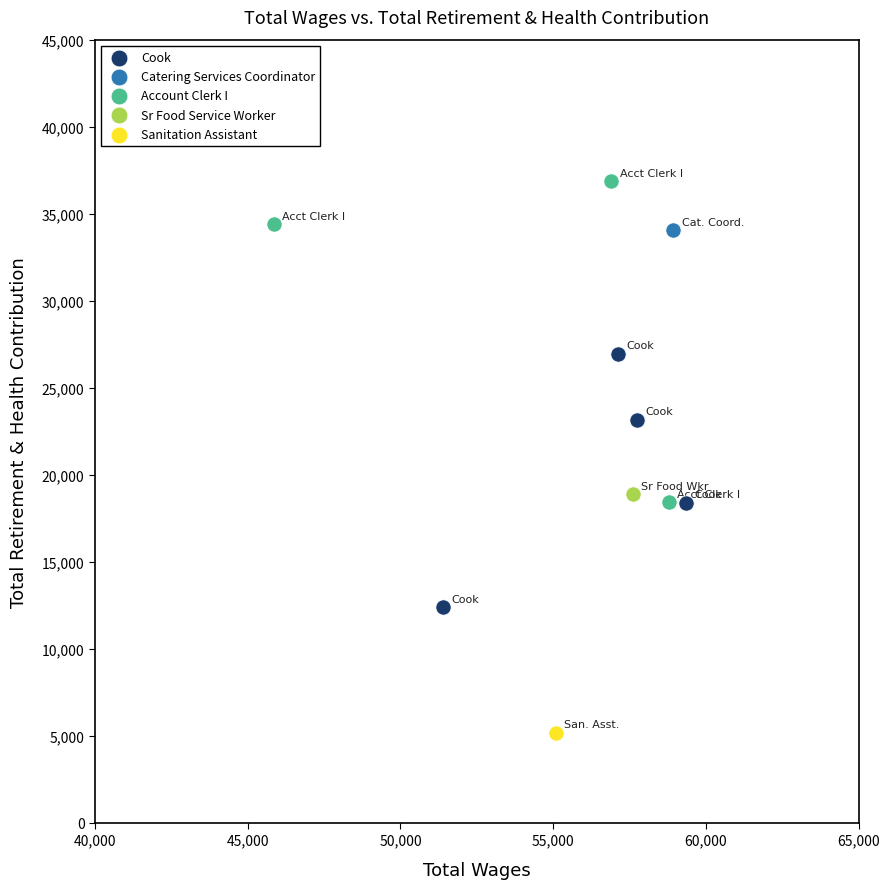

What are all the series names shown in the legend?

Cook, Catering Services Coordinator, Account Clerk I, Sr Food Service Worker, Sanitation Assistant